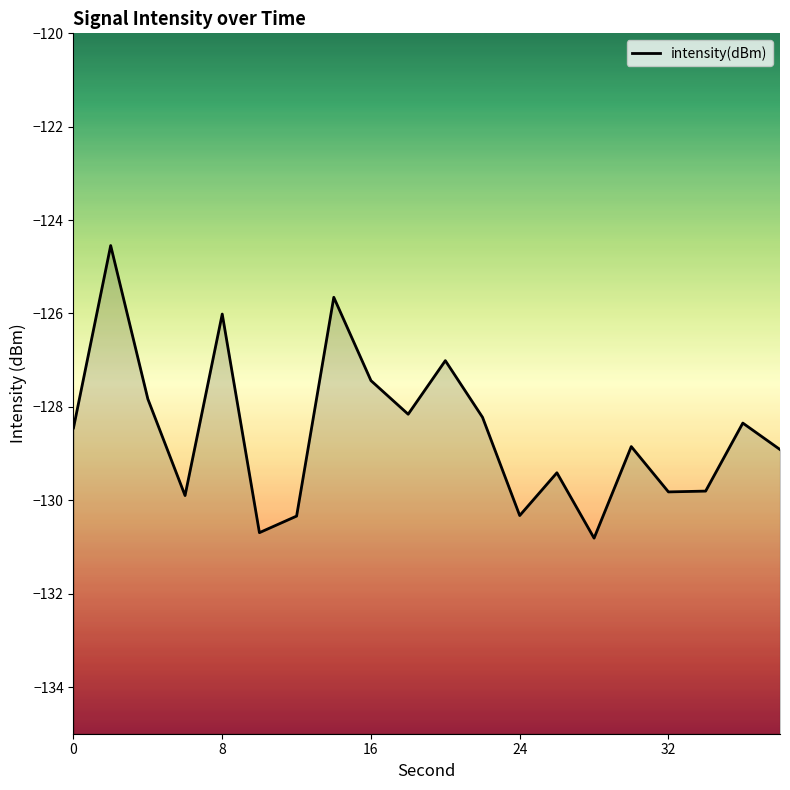

What is the greatest value displayed?

-124.5